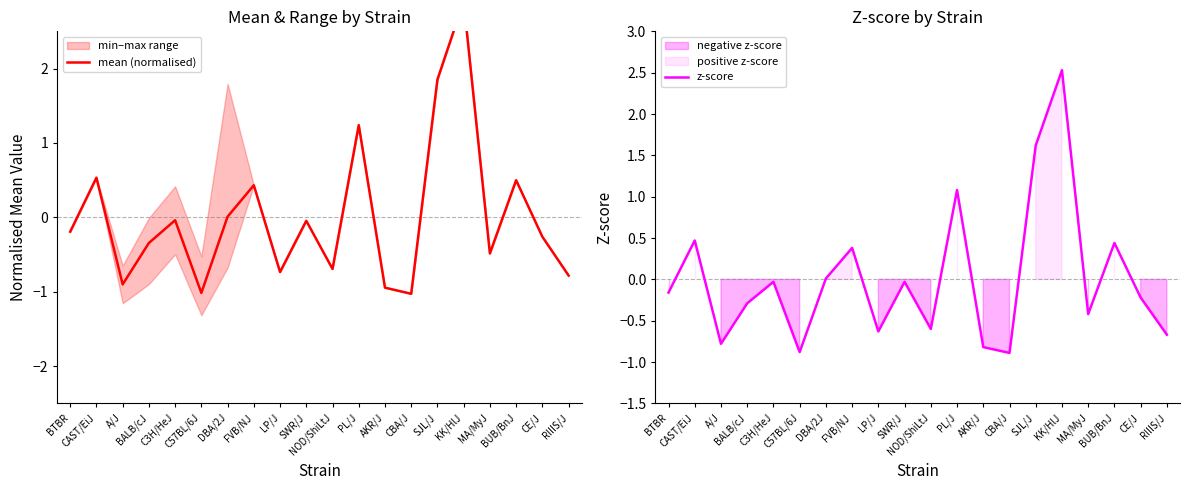

At which category does mean (normalised) reach its first local peak?

CAST/EiJ